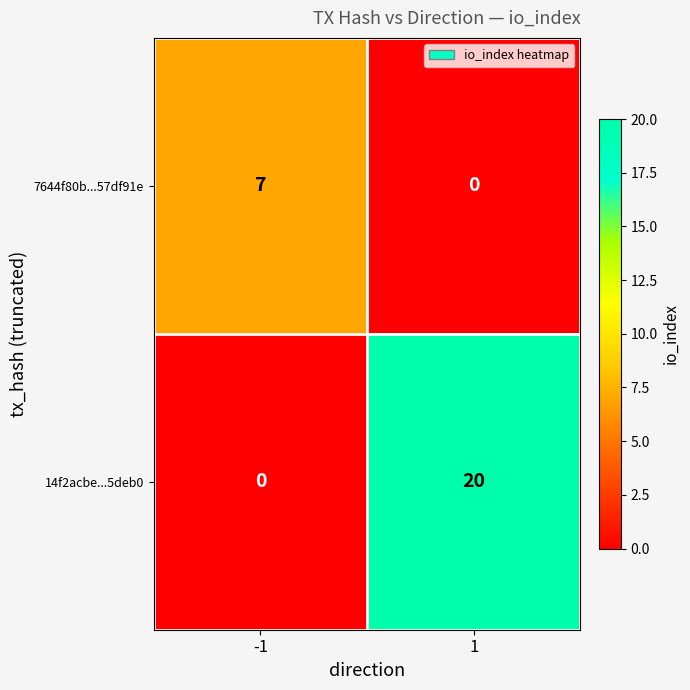

Reading right to left, transcribe all the data shown in this chart.

7644f80b...57df91e: 1=0	-1=7
14f2acbe...5deb0: 1=20	-1=0